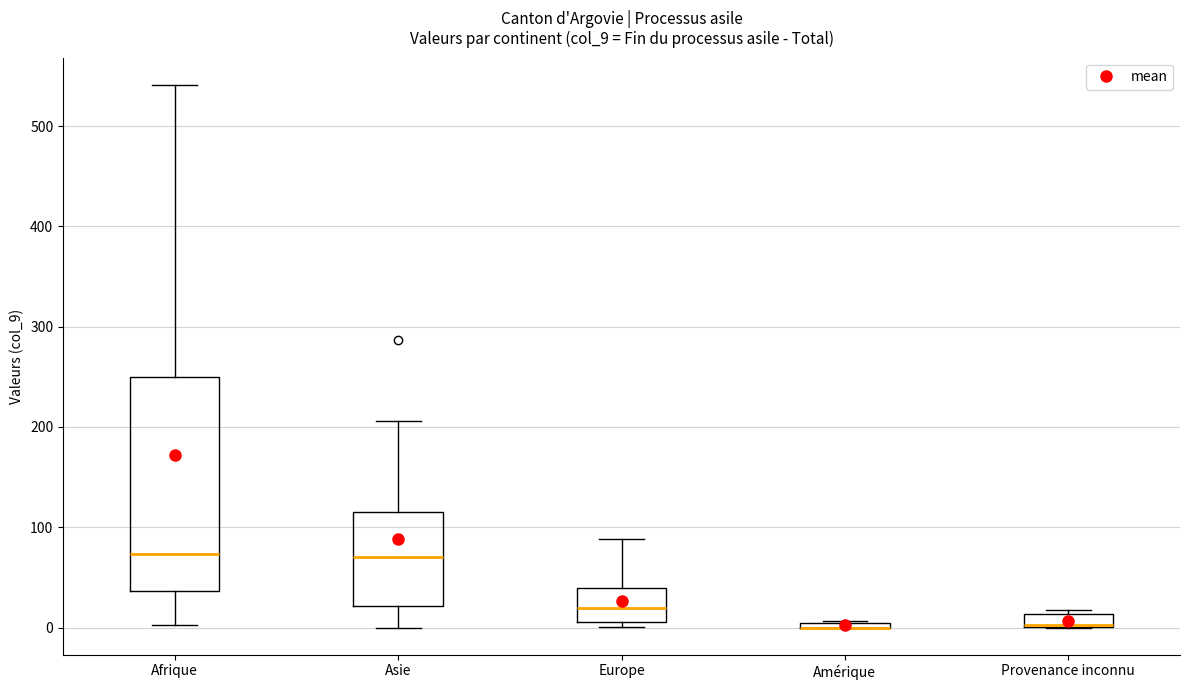

Where is the lower edge of the box for Amérique on the y-axis? The values are not printed on the chart, so give them approximately, as read against the axis.

0